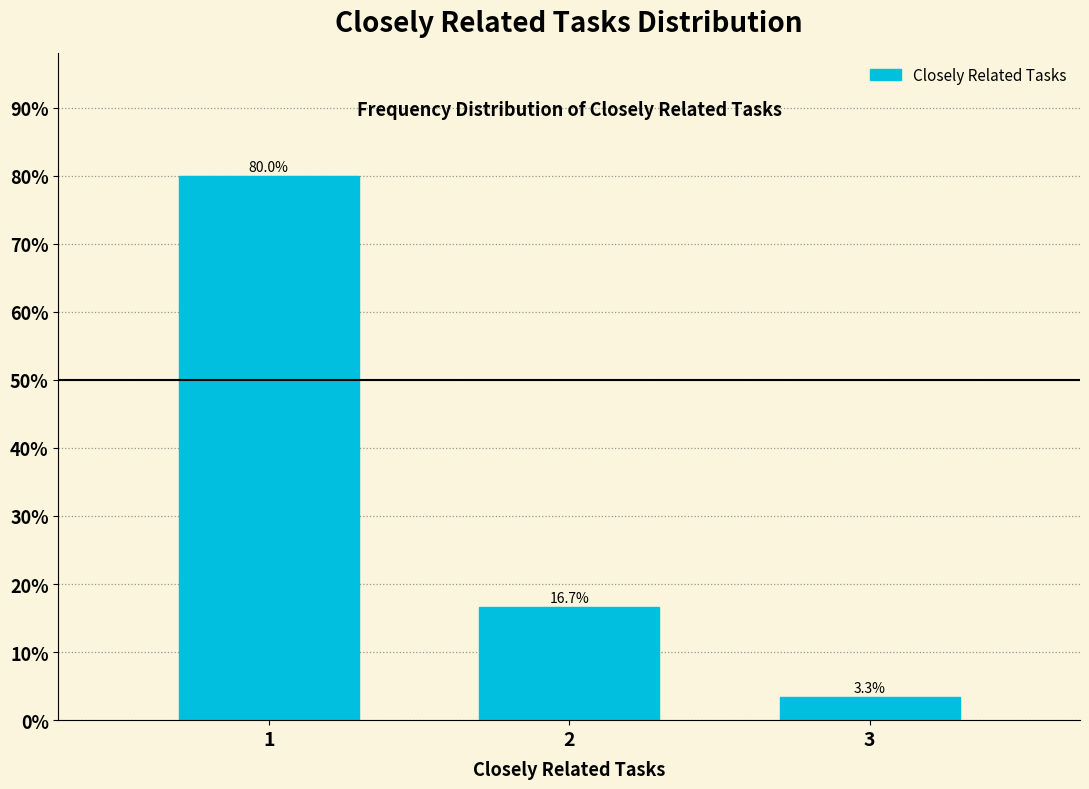

Reading left to right, list all the values displayed in this chart.

80.0	16.7	3.3